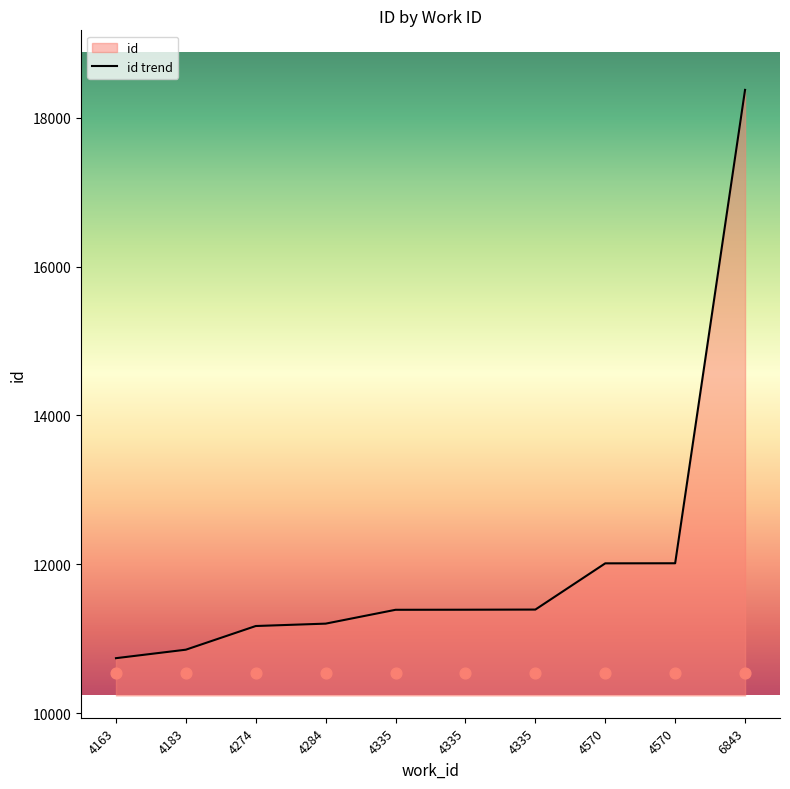

What is the change in value from 4284 to 4570?

+811